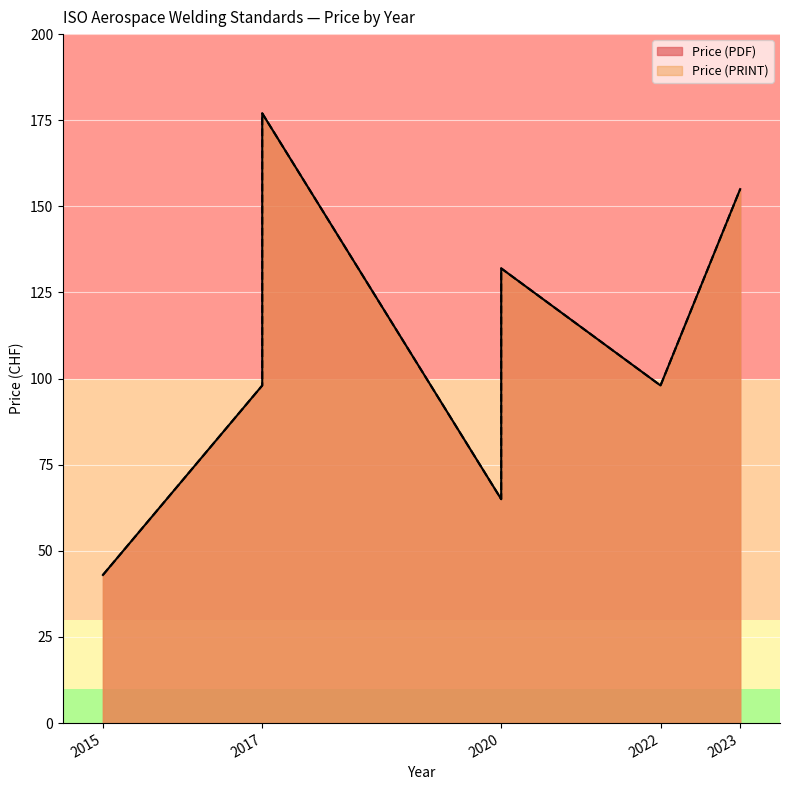

True or false: Price (PDF) and Price (PRINT) intersect in this chart.

False